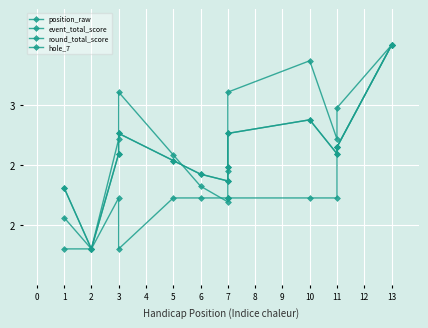

What is the difference between the maximum and second lowest values in the hole_7 series?

1.7